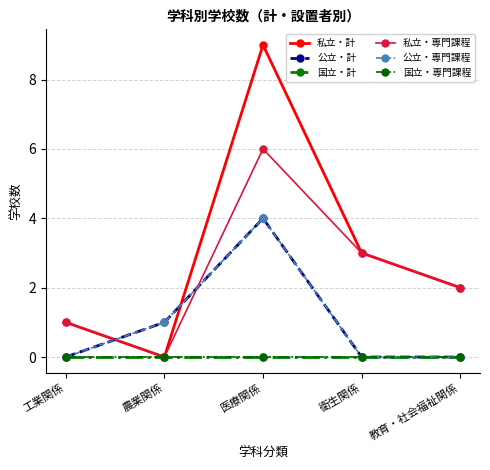

What is the total value across all series at 工業関係?

2